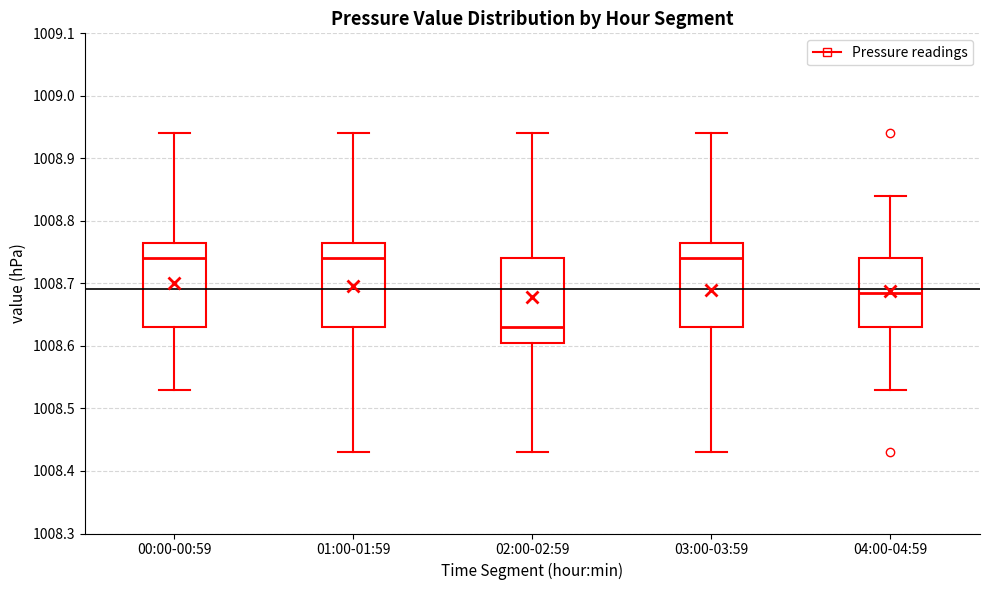

Reading left to right, read every box against the y-axis: the position of its median line, the range the box covers, and the ends of its whiskers. The values are not printed on the chart, so give them approximately, as read against the axis.

00:00-00:59: median 1008.74, box 1008.63 to 1008.77, whiskers 1008.53 to 1008.94
01:00-01:59: median 1008.74, box 1008.63 to 1008.77, whiskers 1008.43 to 1008.94
02:00-02:59: median 1008.63, box 1008.61 to 1008.74, whiskers 1008.43 to 1008.94
03:00-03:59: median 1008.74, box 1008.63 to 1008.77, whiskers 1008.43 to 1008.94
04:00-04:59: median 1008.69, box 1008.63 to 1008.74, whiskers 1008.53 to 1008.84